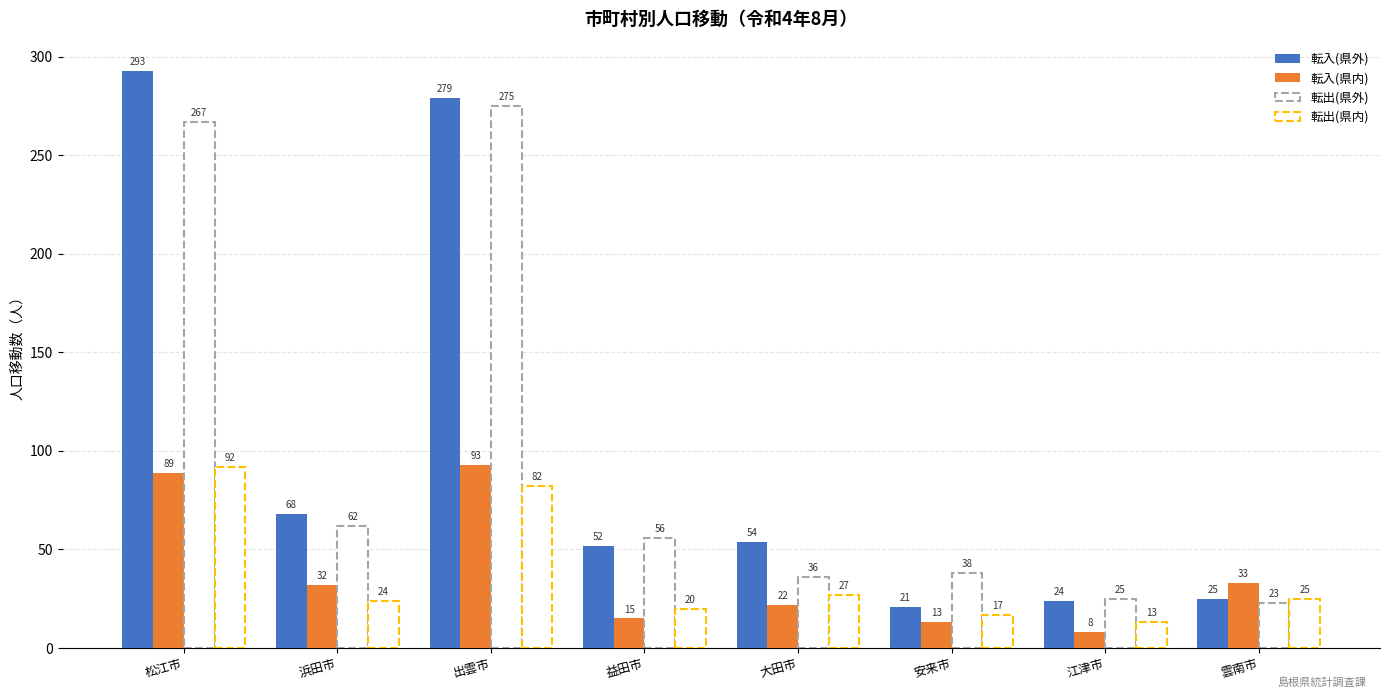

Which series has the widest spread of values?

転入(県外)